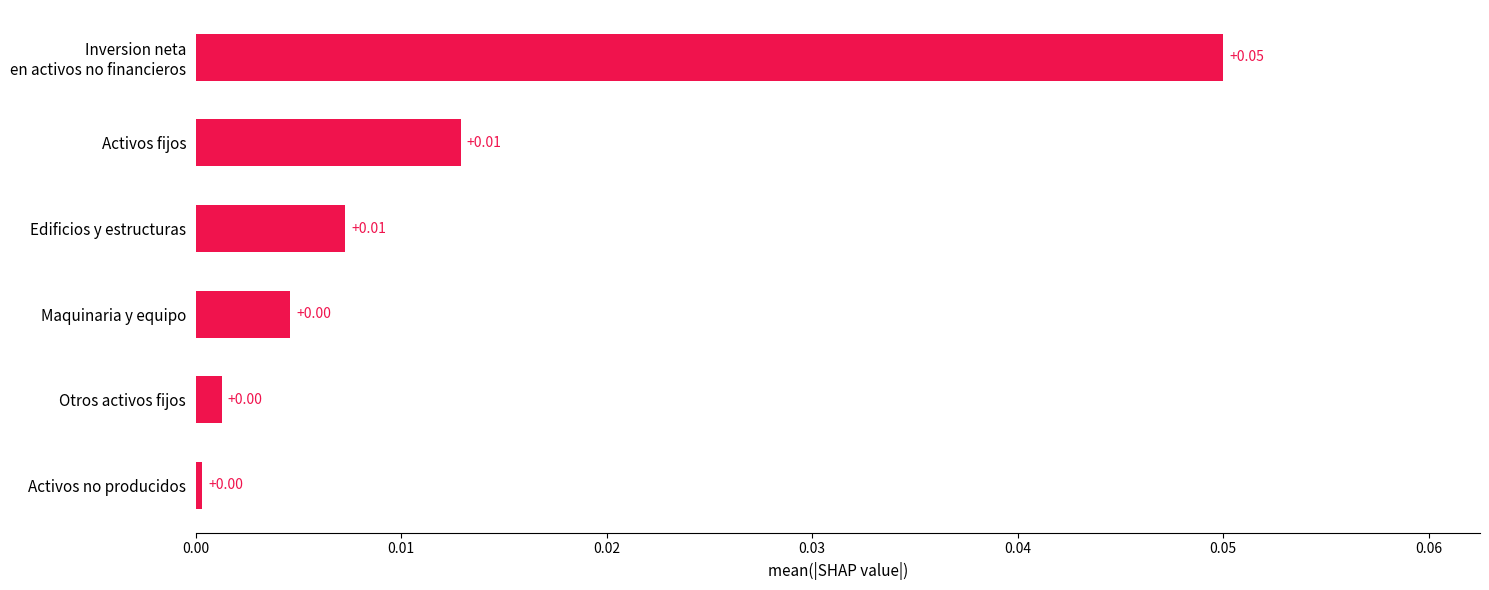

Between Activos fijos and Activos no producidos, which is larger?

Activos fijos